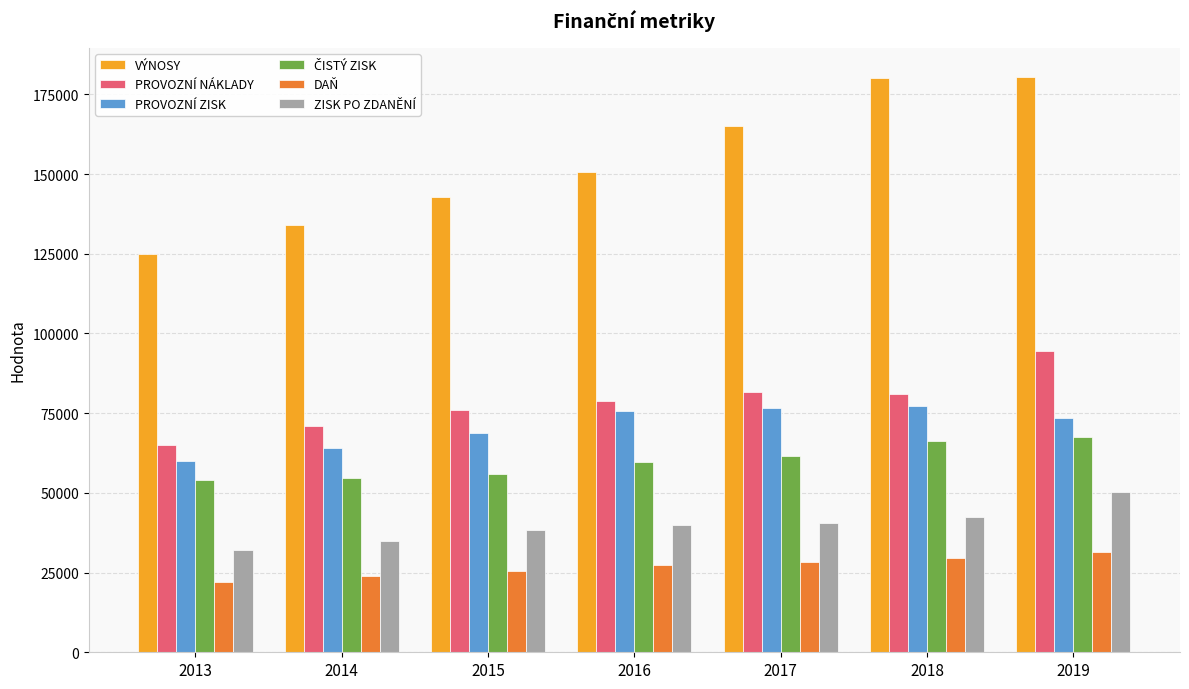

At which category is the sum across all series the highest?

2019